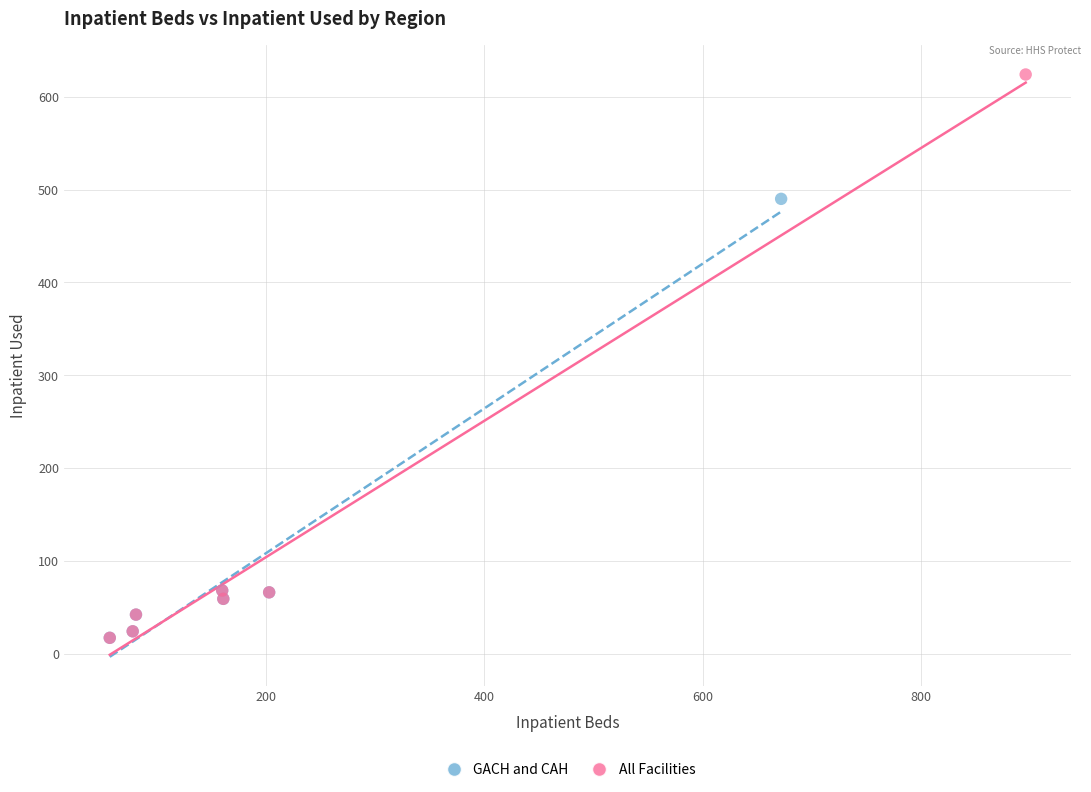

Which series has the widest spread of Y values?

All Facilities